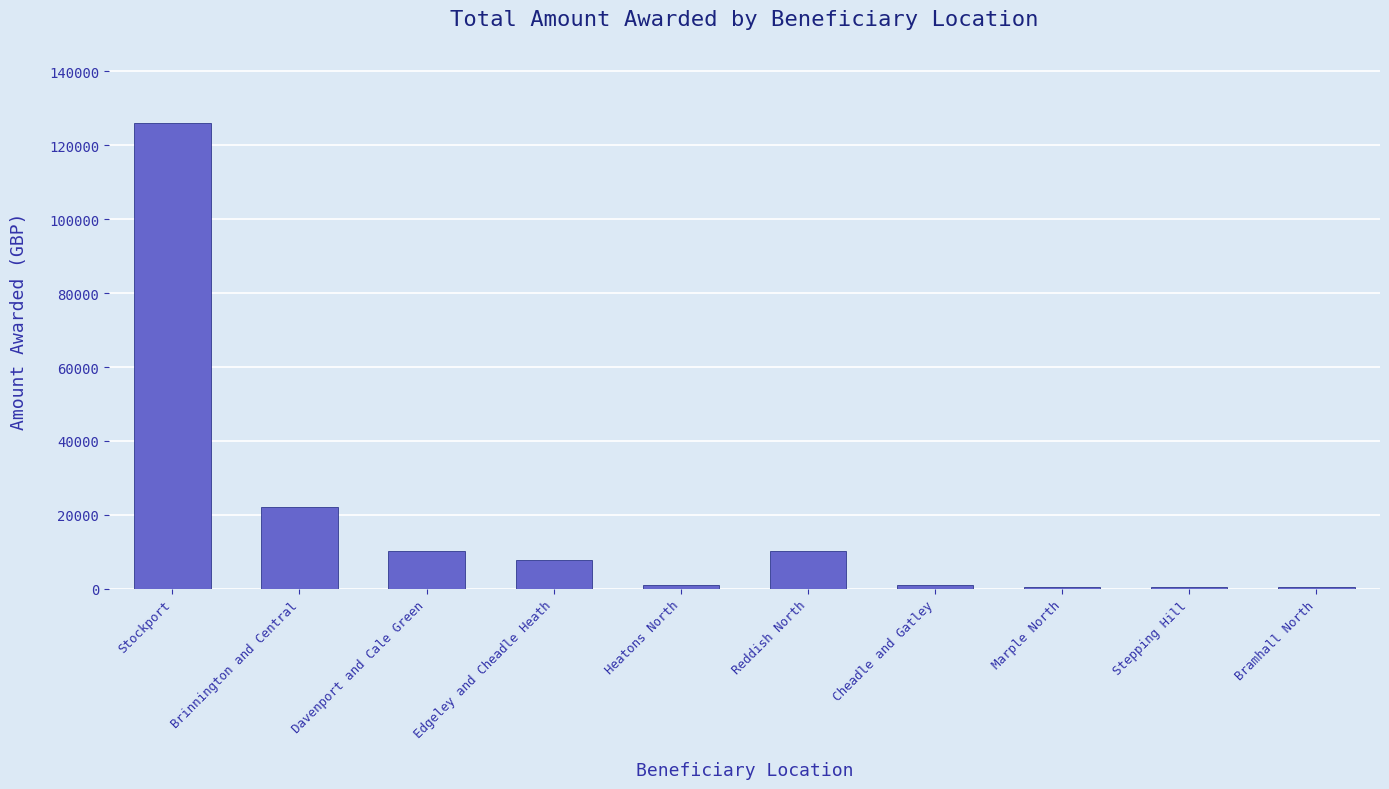

What is the difference between the values at Cheadle and Gatley and Bramhall North?

600.0